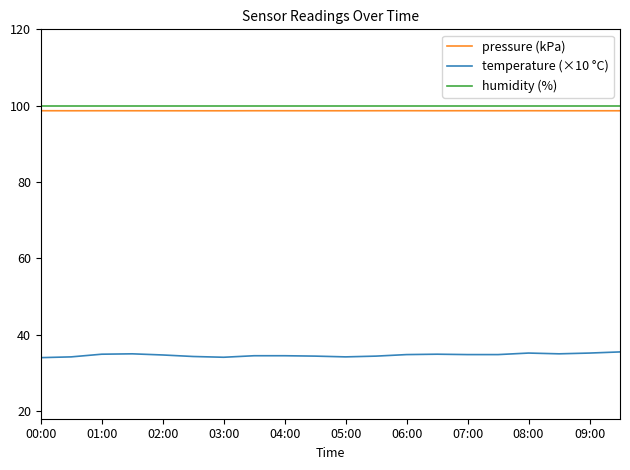

True or false: temperature (×10 °C) and humidity (%) cross at least once.

False